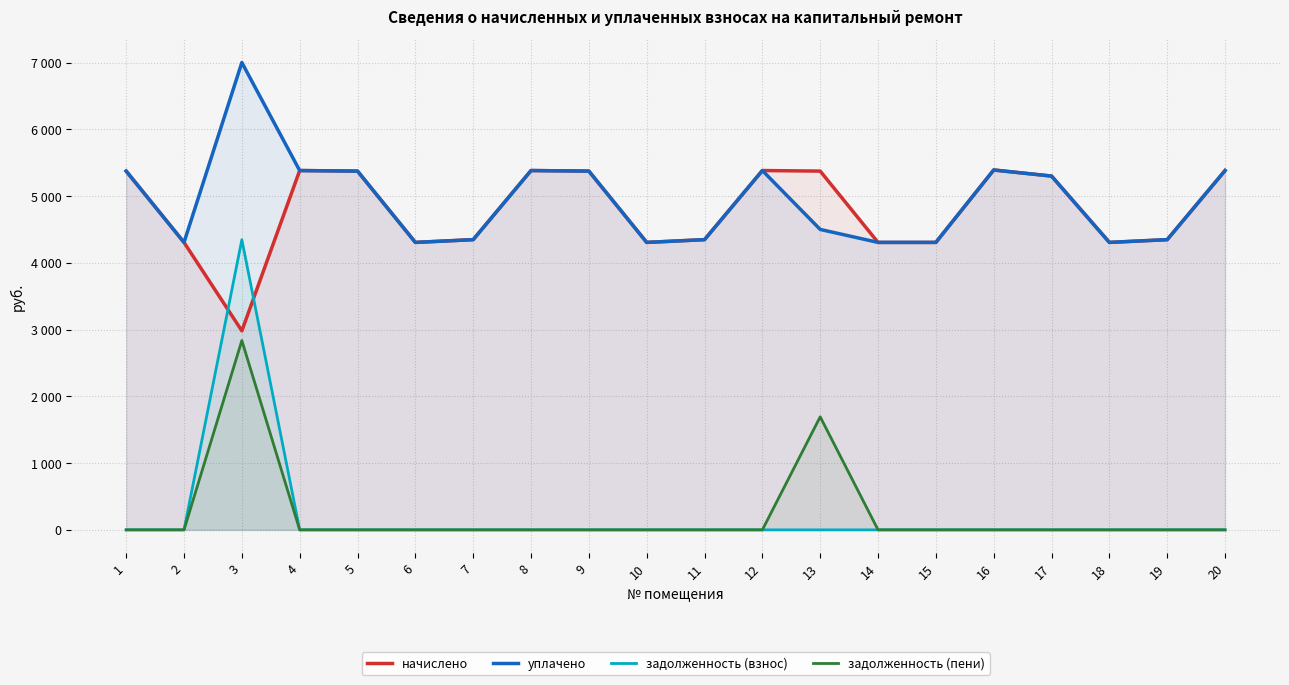

At which label does задолженность (пени) reach its peak?

3